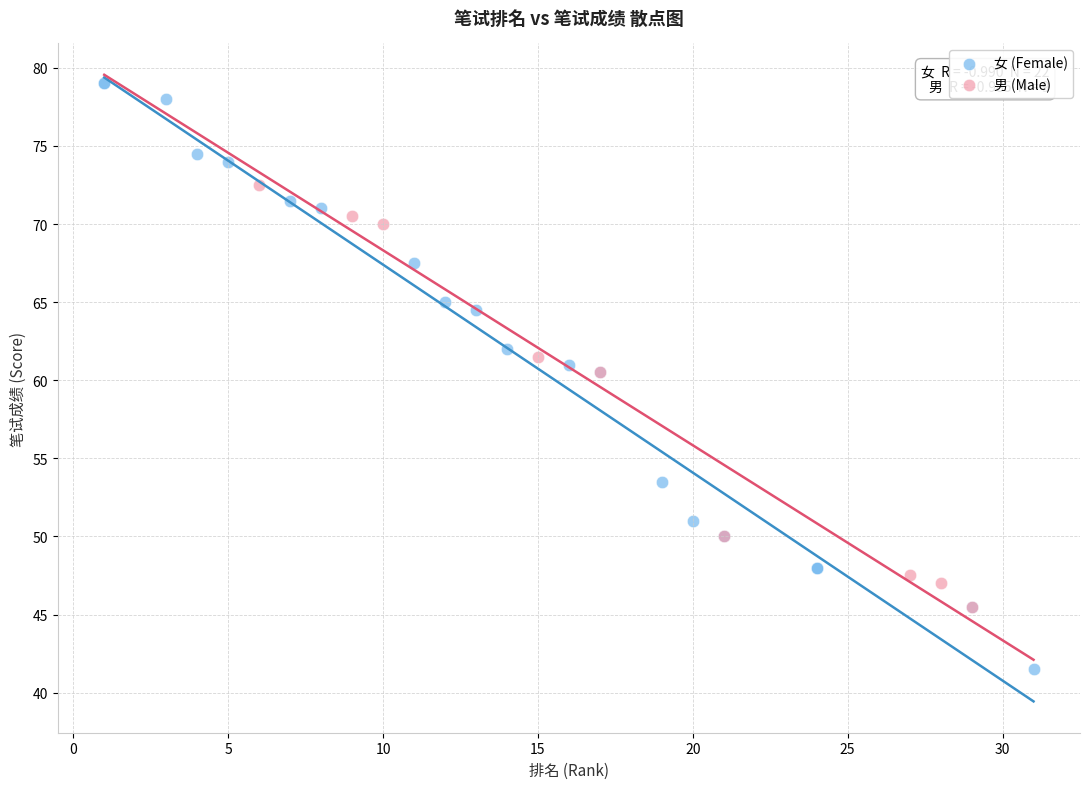

Which series reaches the maximum Y coordinate?

女 (Female)